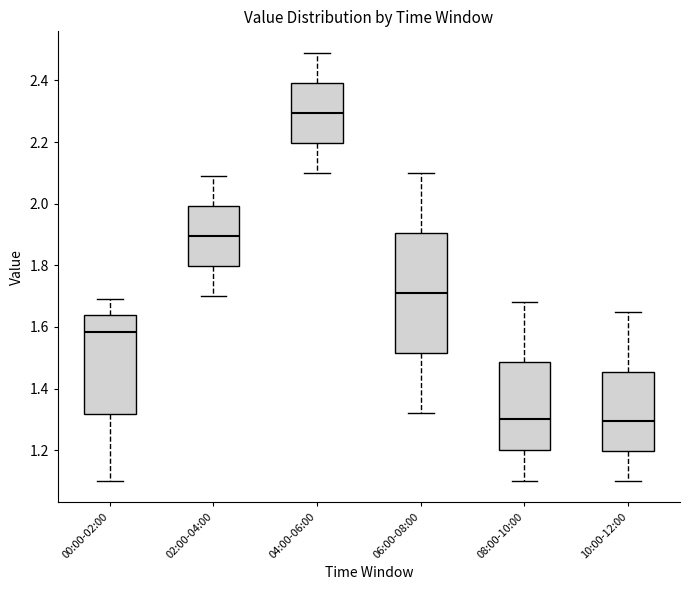

Comparing the boxes themselves (not the whiskers), which one is the tallest?

06:00-08:00